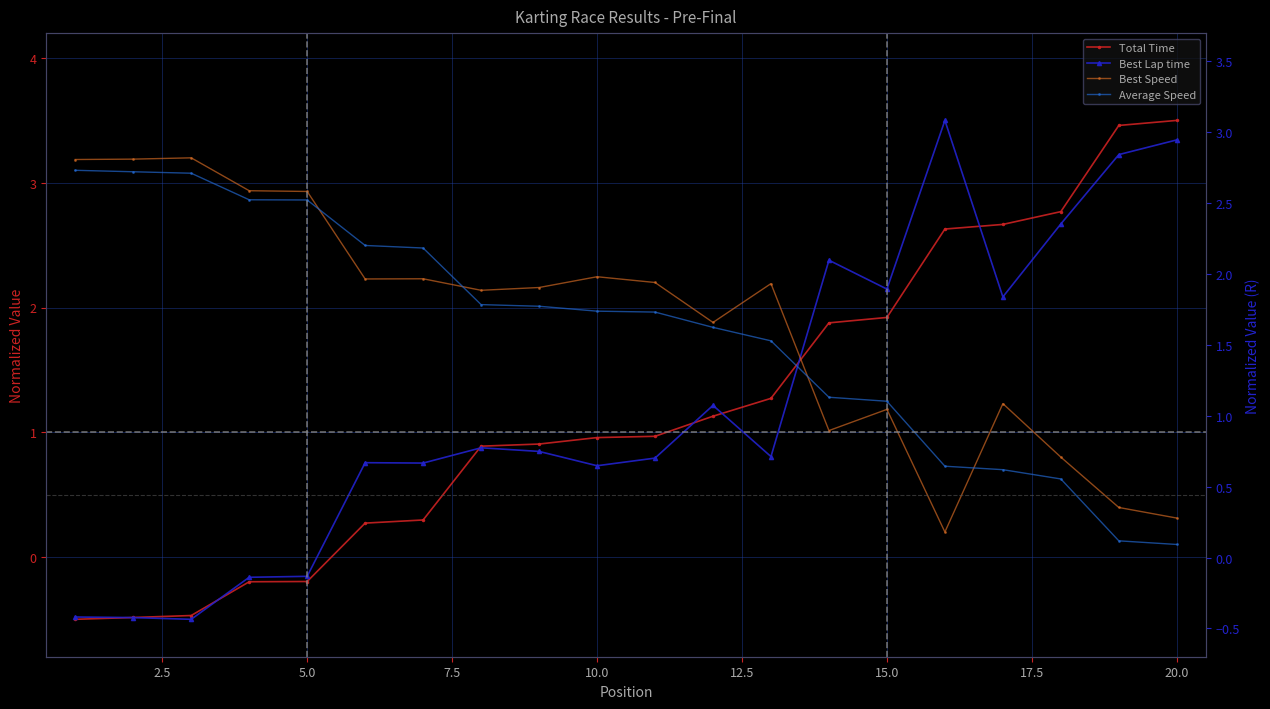

Which series ends up on top after the final intersection of Total Time and Average Speed?

Total Time